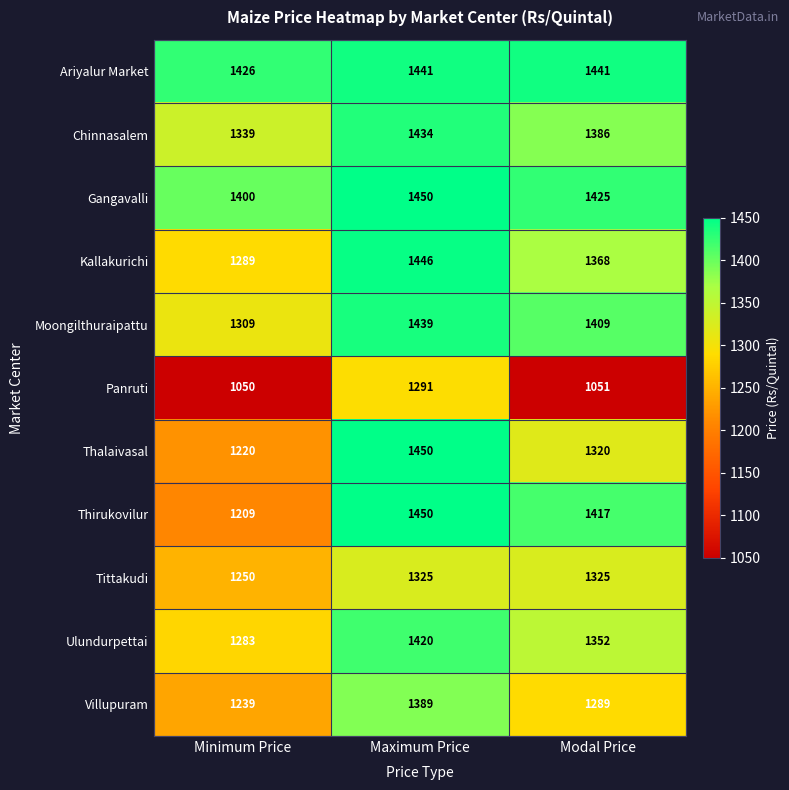

Where is Panruti nearest to the value 1170?

Modal Price